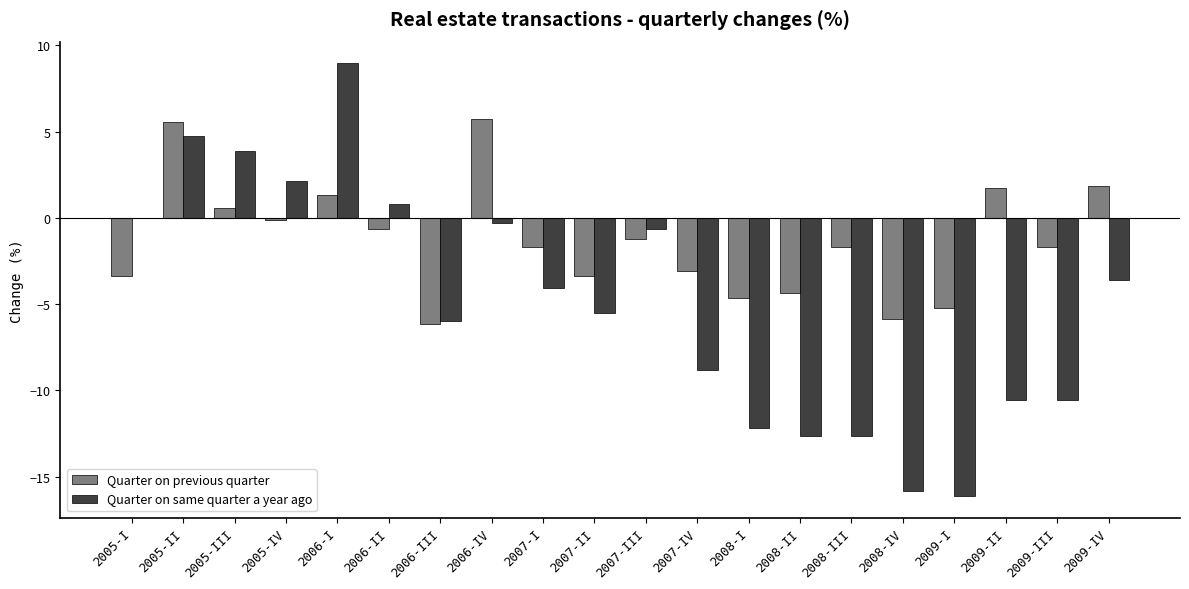

What is the maximum value for Quarter on same quarter a year ago?

9.0